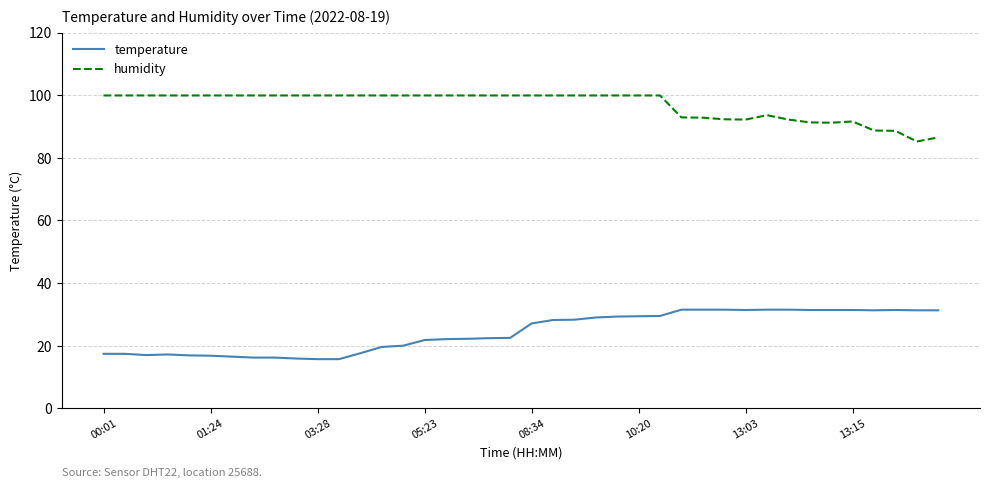

What is the difference between the maximum and minimum values in the humidity series?

14.7